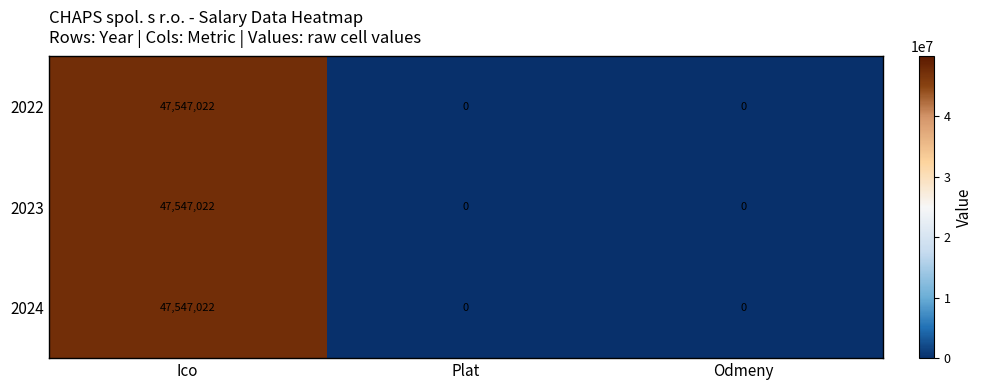

What is the greatest value displayed?

47547022